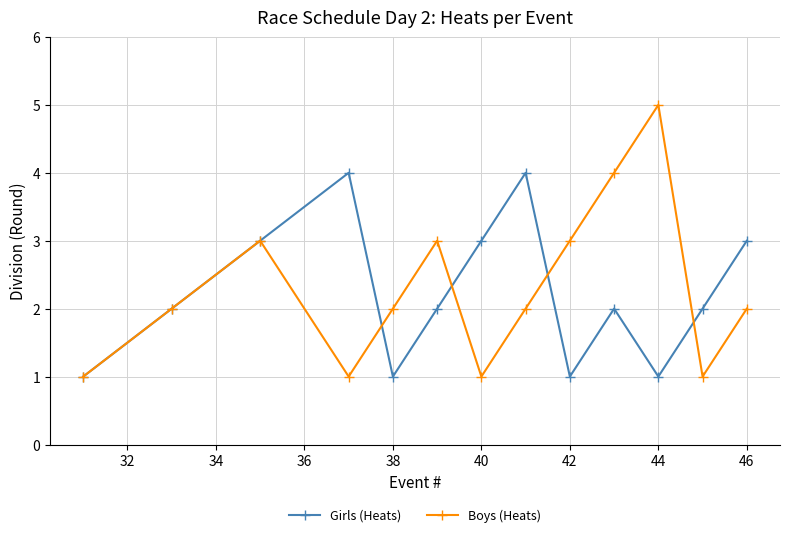

What is the highest value of the Boys (Heats) series?

5